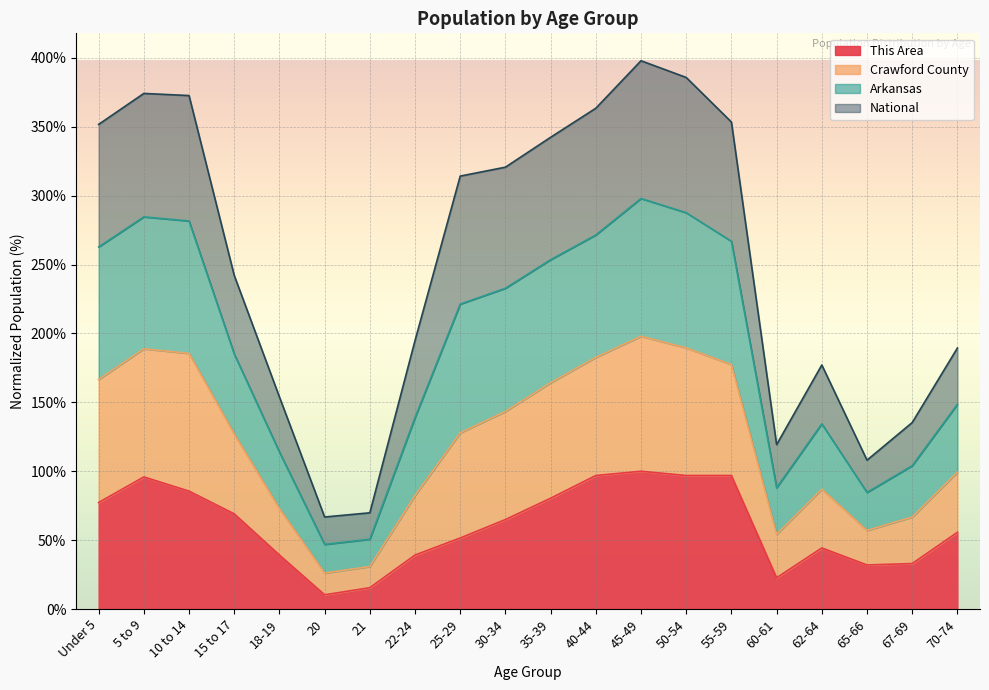

What are all the series names shown in the legend?

This Area, Crawford County, Arkansas, National